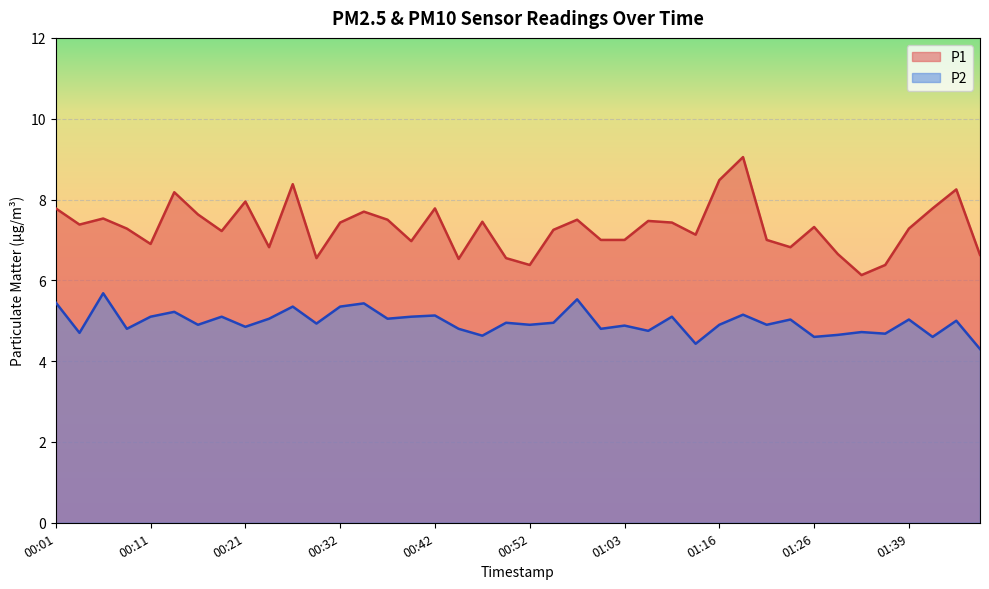

True or false: P1 and P2 intersect in this chart.

False